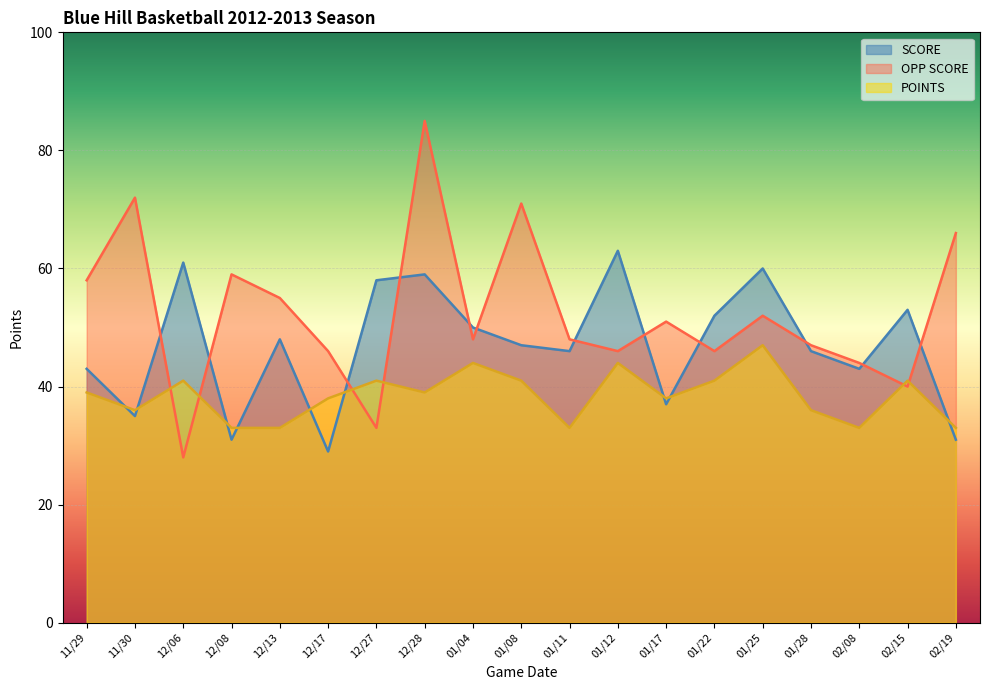

What are all the series names shown in the legend?

SCORE, OPP SCORE, POINTS